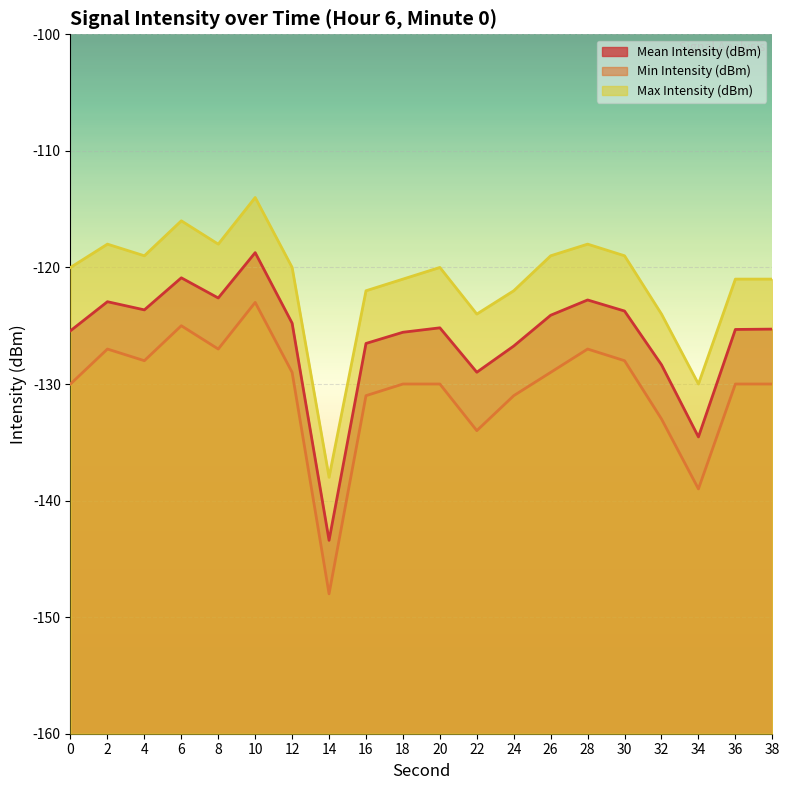

True or false: Mean Intensity (dBm) and Min Intensity (dBm) cross at least once.

False